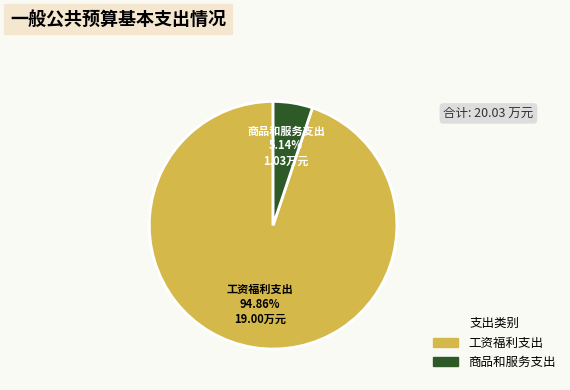

Does any single category account for the majority?

Yes